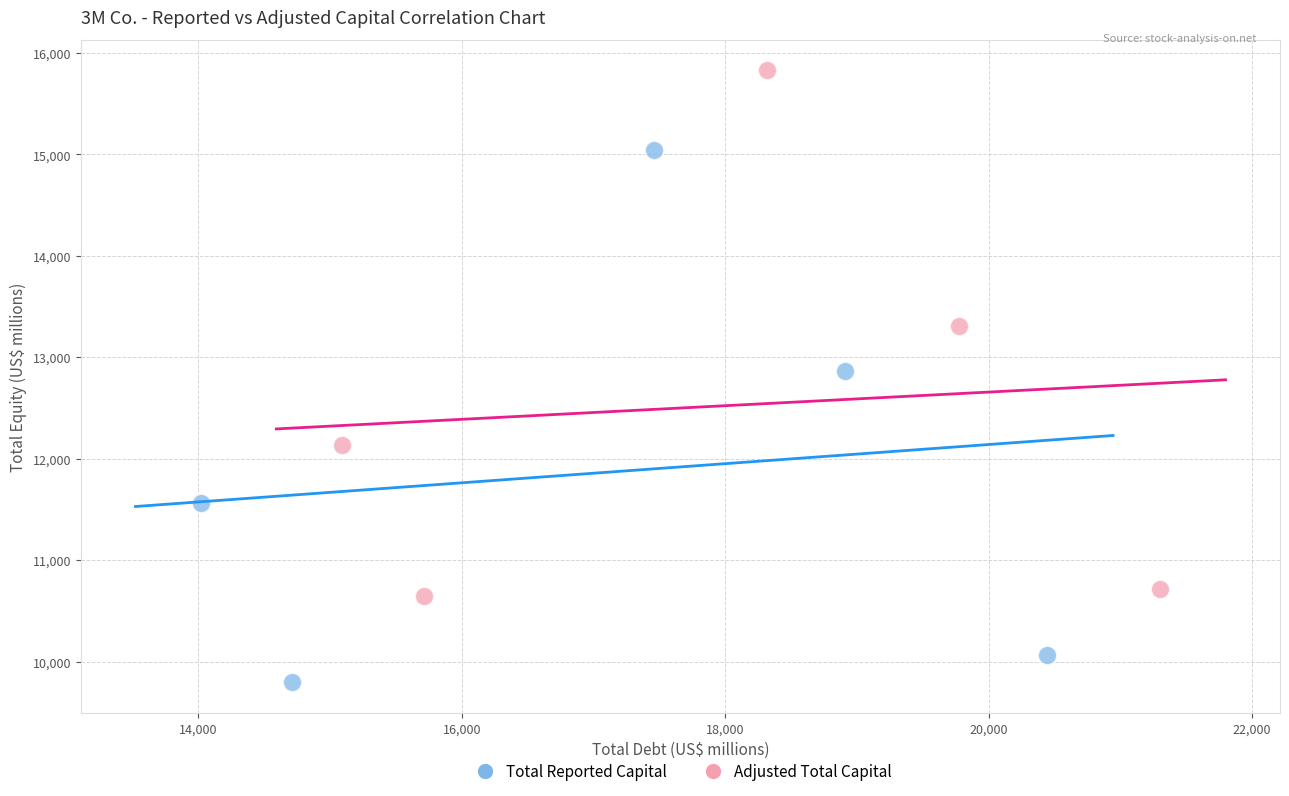

Which series contains the lowest Y value?

Total Reported Capital